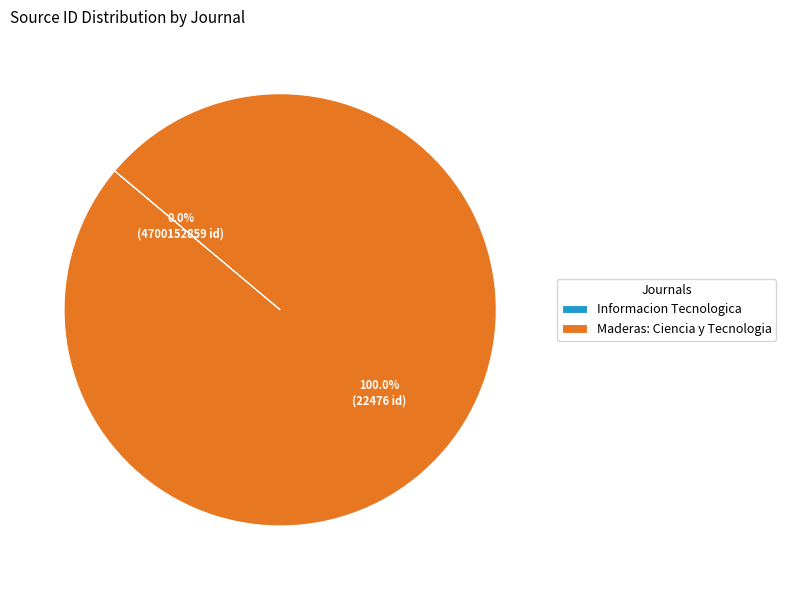

Does any single category account for the majority?

Yes